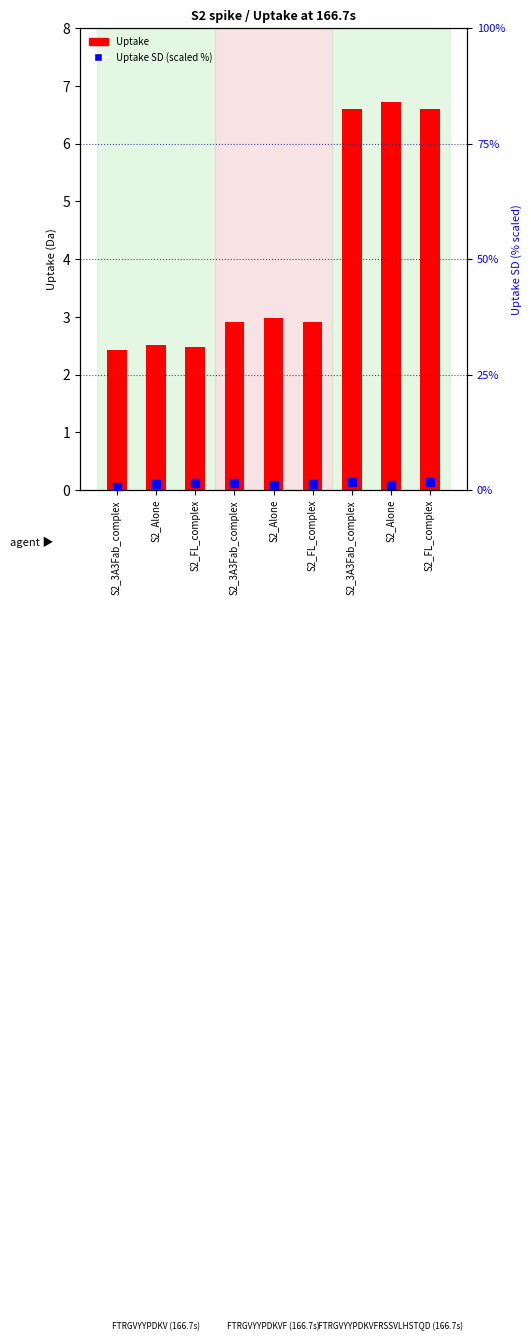

What is the average value of the Uptake series?

4.0